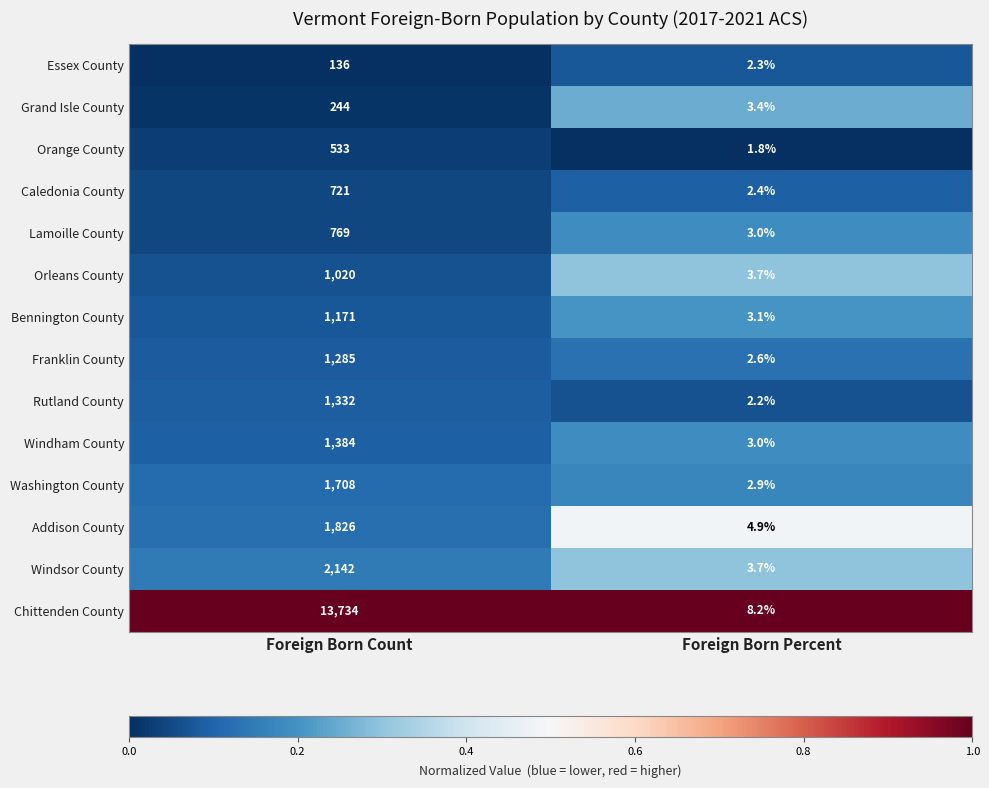

The Bennington County series shows 3.1 at Foreign Born Percent. True or false?

True